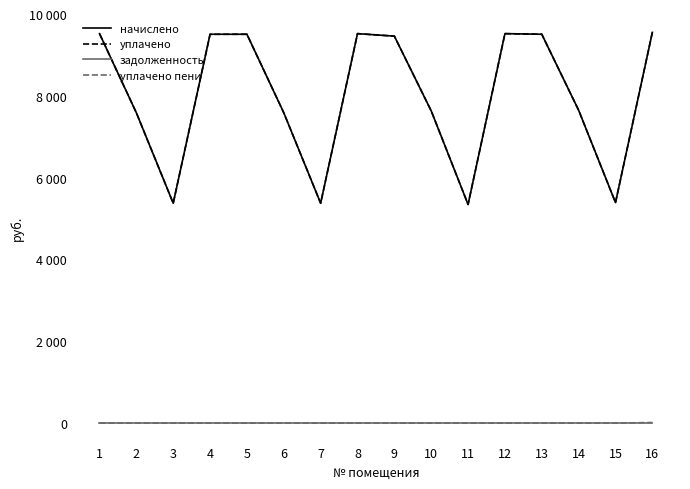

Reading left to right, what are all the values shown in this chart?

начислено: 1=9523.2	2=7587.8	3=5376.0	4=9507.8	5=9507.8	6=7587.8	7=5376.0	8=9523.2	9=9461.8	10=7633.9	11=5345.3	12=9523.1	13=9507.8	14=7649.3	15=5391.4	16=9553.9
уплачено: 1=9523.2	2=7587.8	3=5376.0	4=9507.8	5=9507.8	6=7587.8	7=5376.0	8=9523.2	9=9461.8	10=7633.9	11=5345.3	12=9523.1	13=9507.8	14=7649.3	15=5391.4	16=9553.9
задолженность: 1=0.0	2=0.0	3=0.0	4=0.0	5=0.0	6=0.0	7=0.0	8=0.0	9=0.0	10=0.0	11=0.0	12=0.0	13=0.0	14=0.0	15=0.0	16=0.0
уплачено пени: 1=0.0	2=1.2	3=0.0	4=0.0	5=0.5	6=0.0	7=0.0	8=0.0	9=0.0	10=0.0	11=0.0	12=0.0	13=0.0	14=0.0	15=0.0	16=12.7